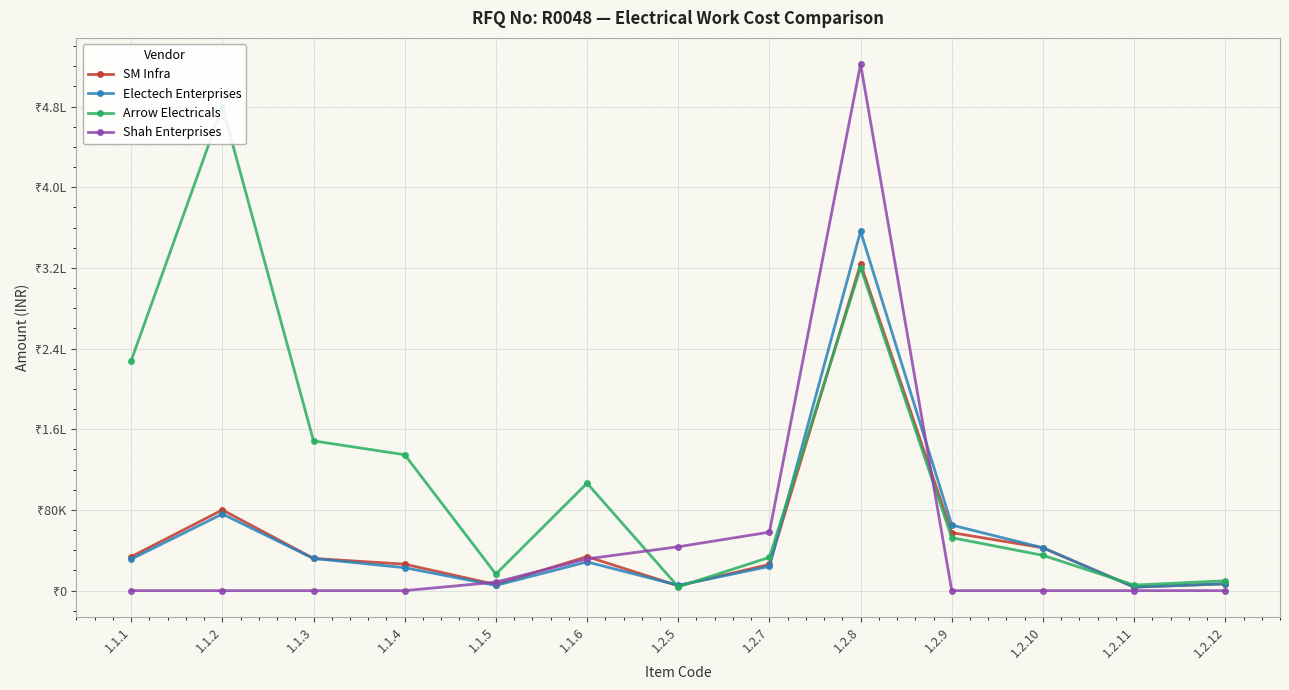

What is the greatest value displayed?

522000